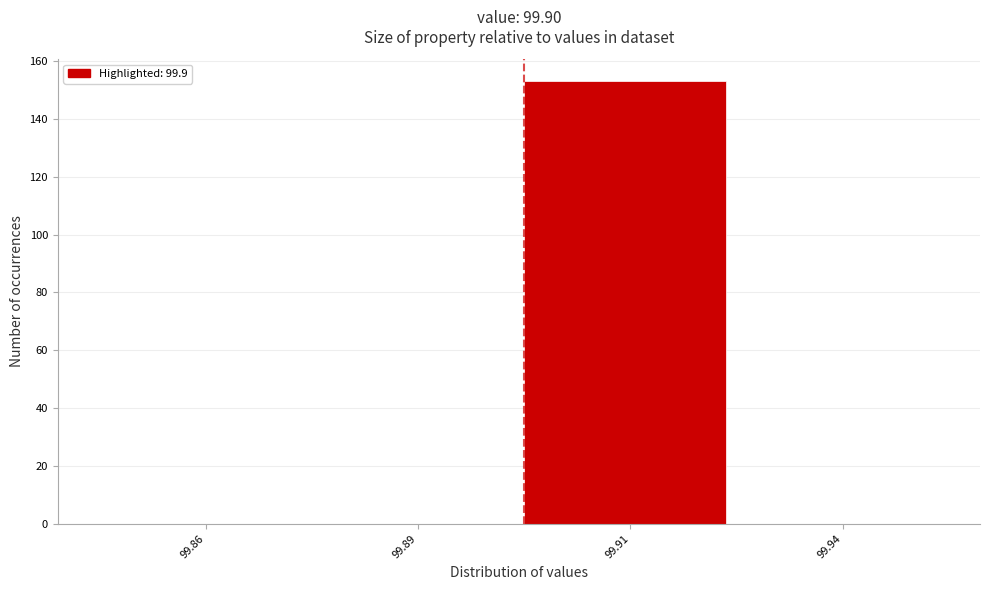

Reading left to right, transcribe all the data shown in this chart.

99.86=0	99.89=0	99.91=153	99.94=0